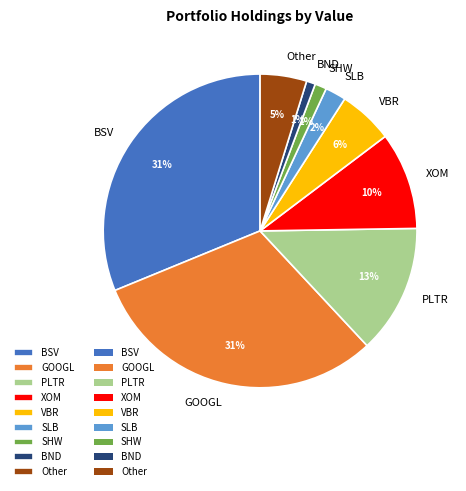

To the nearest percent, what is the average slice percentage?

11%